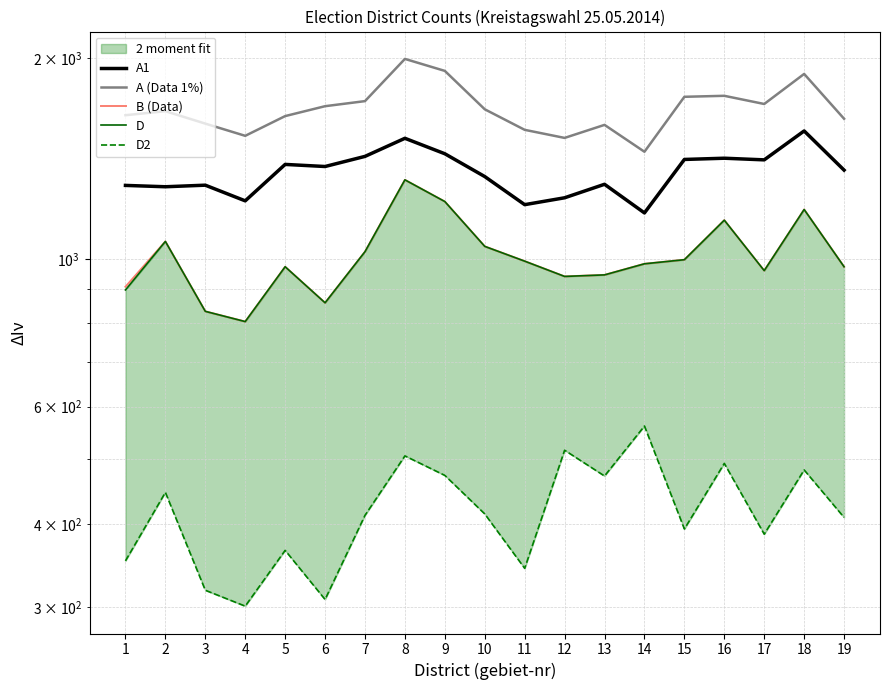

True or false: D has a value of 1428 at 2.

False